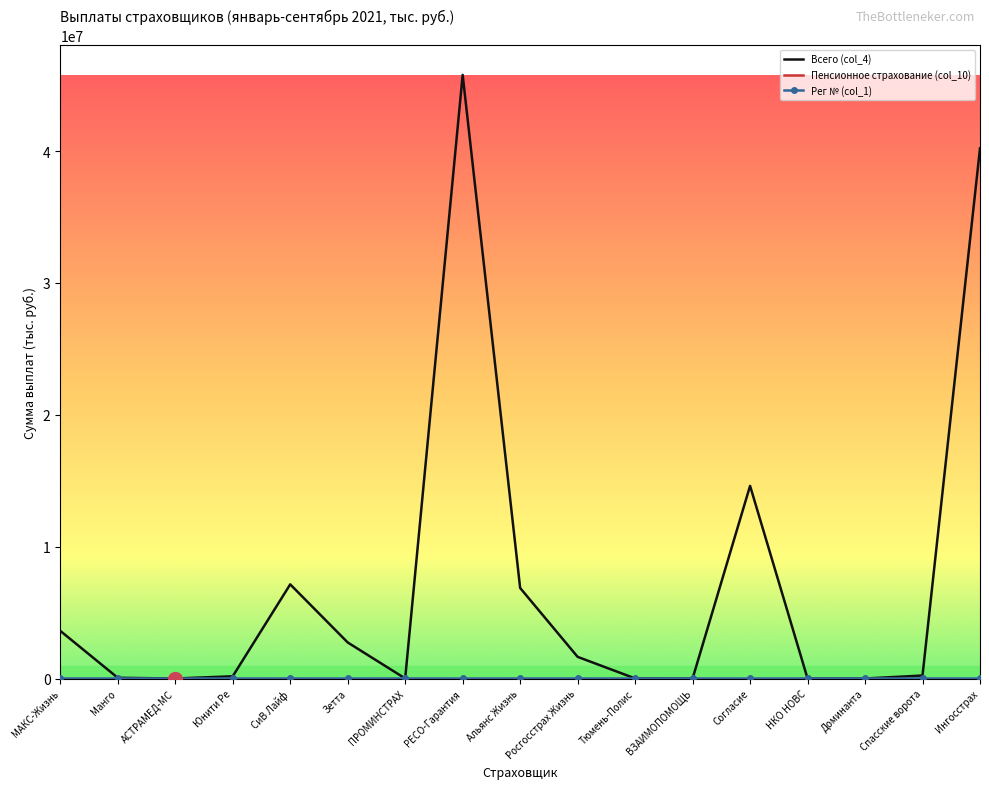

Which series has the largest range (max minus min)?

Всего (col_4)